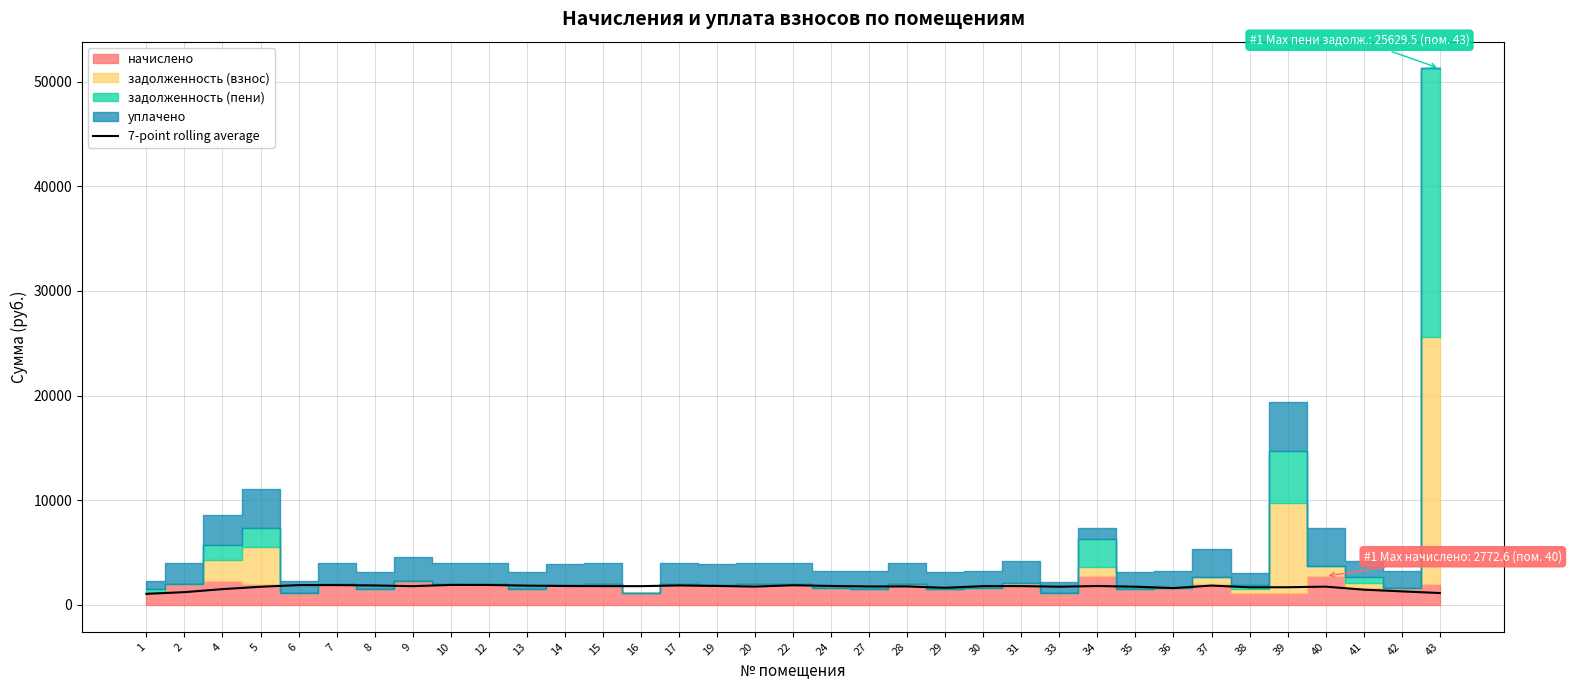

Is it true that the value at 13 is 751.5?

False